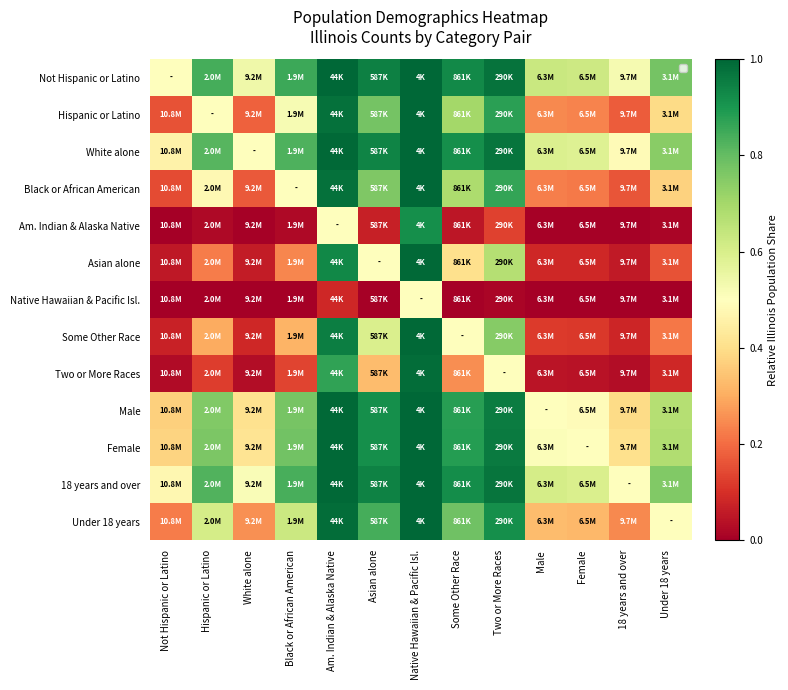

Which has a higher value, Native Hawaiian & Pacific Isl. or Female?

Native Hawaiian & Pacific Isl.